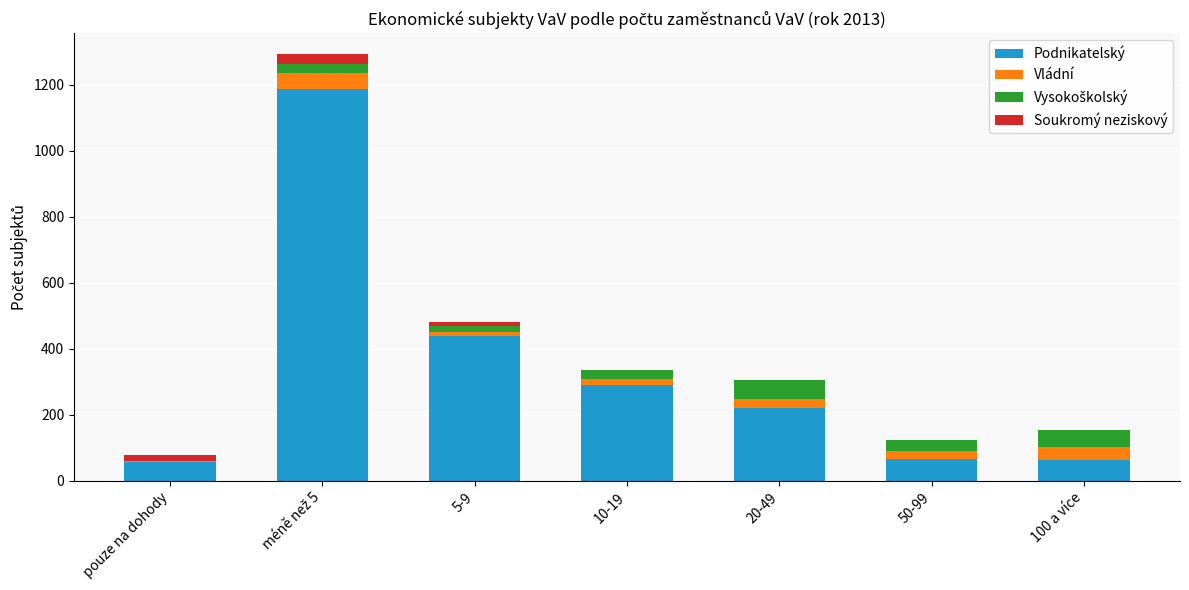

Does the chart contain stacked bars?

Yes